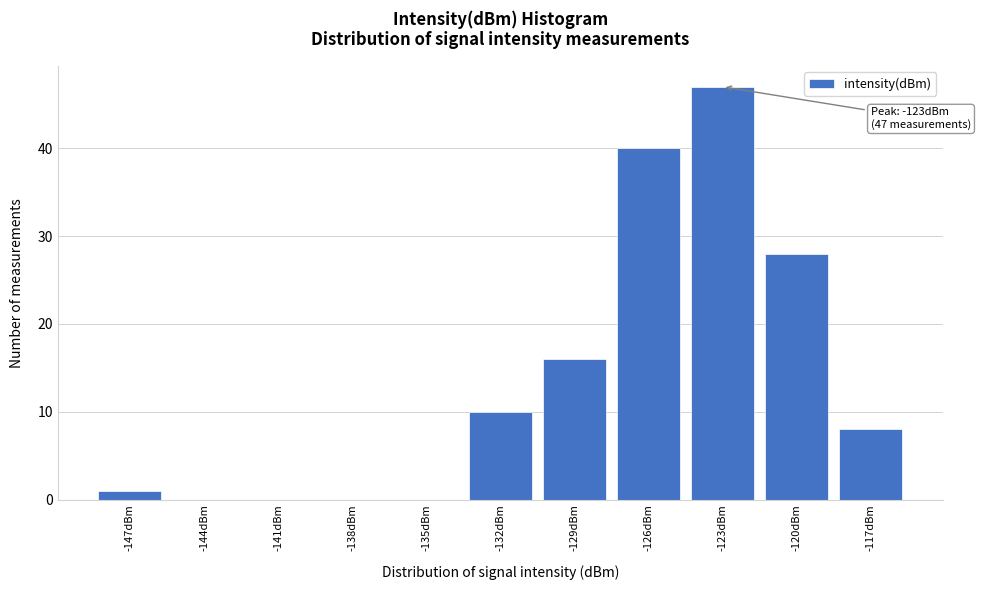

Reading left to right, what are all the values shown in this chart?

-147dBm=1	-144dBm=0	-141dBm=0	-138dBm=0	-135dBm=0	-132dBm=10	-129dBm=16	-126dBm=40	-123dBm=47	-120dBm=28	-117dBm=8